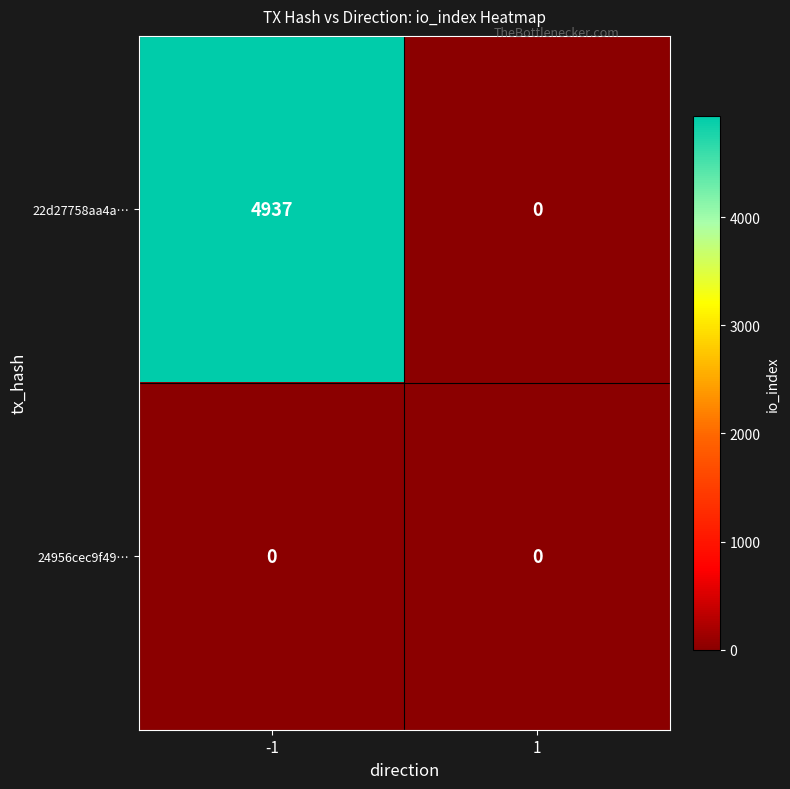

At -1, list the series in order from smallest to largest.

24956cec9f49…, 22d27758aa4a…